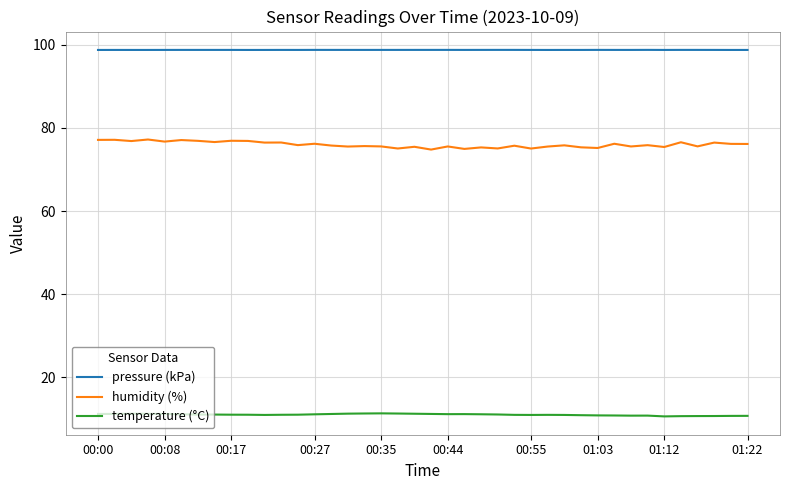

True or false: pressure (kPa) and temperature (°C) cross at least once.

False